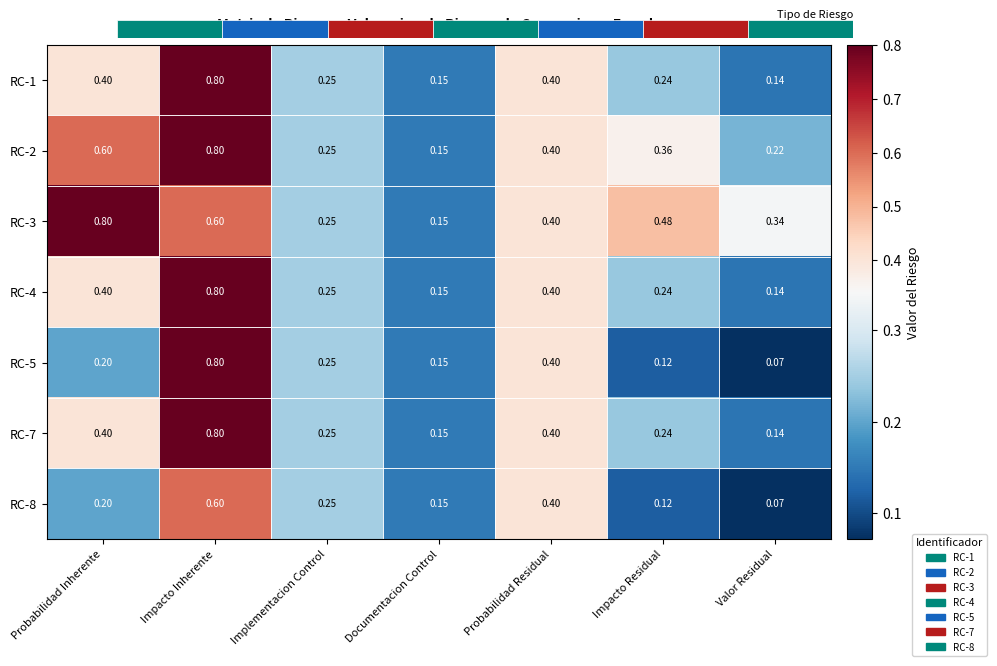

At which label does RC-7 reach its peak?

Impacto Inherente